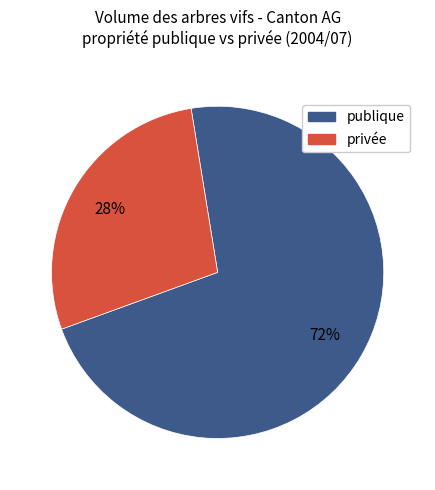

Is there any slice that represents more than half of the pie?

Yes